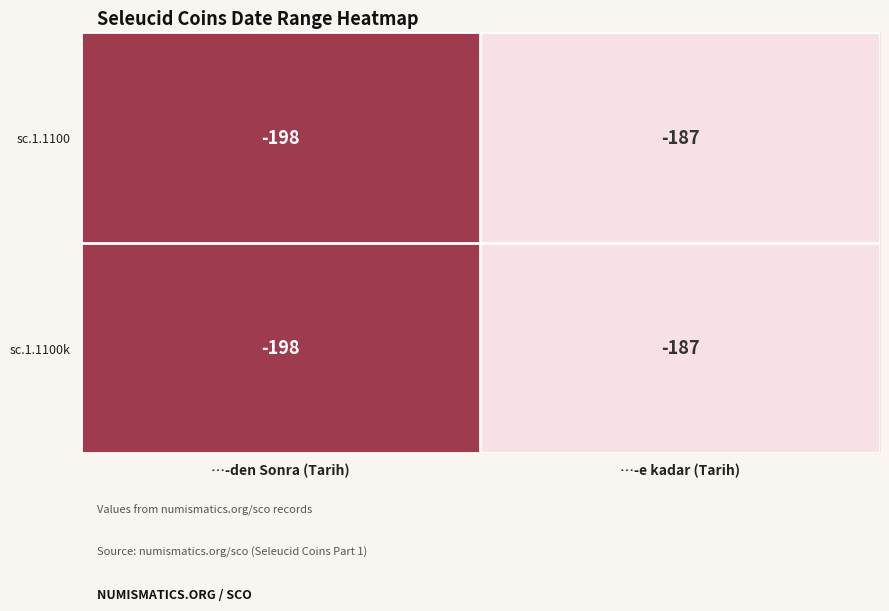

Reading left to right, transcribe all the data shown in this chart.

sc.1.1100: -198	-187
sc.1.1100k: -198	-187